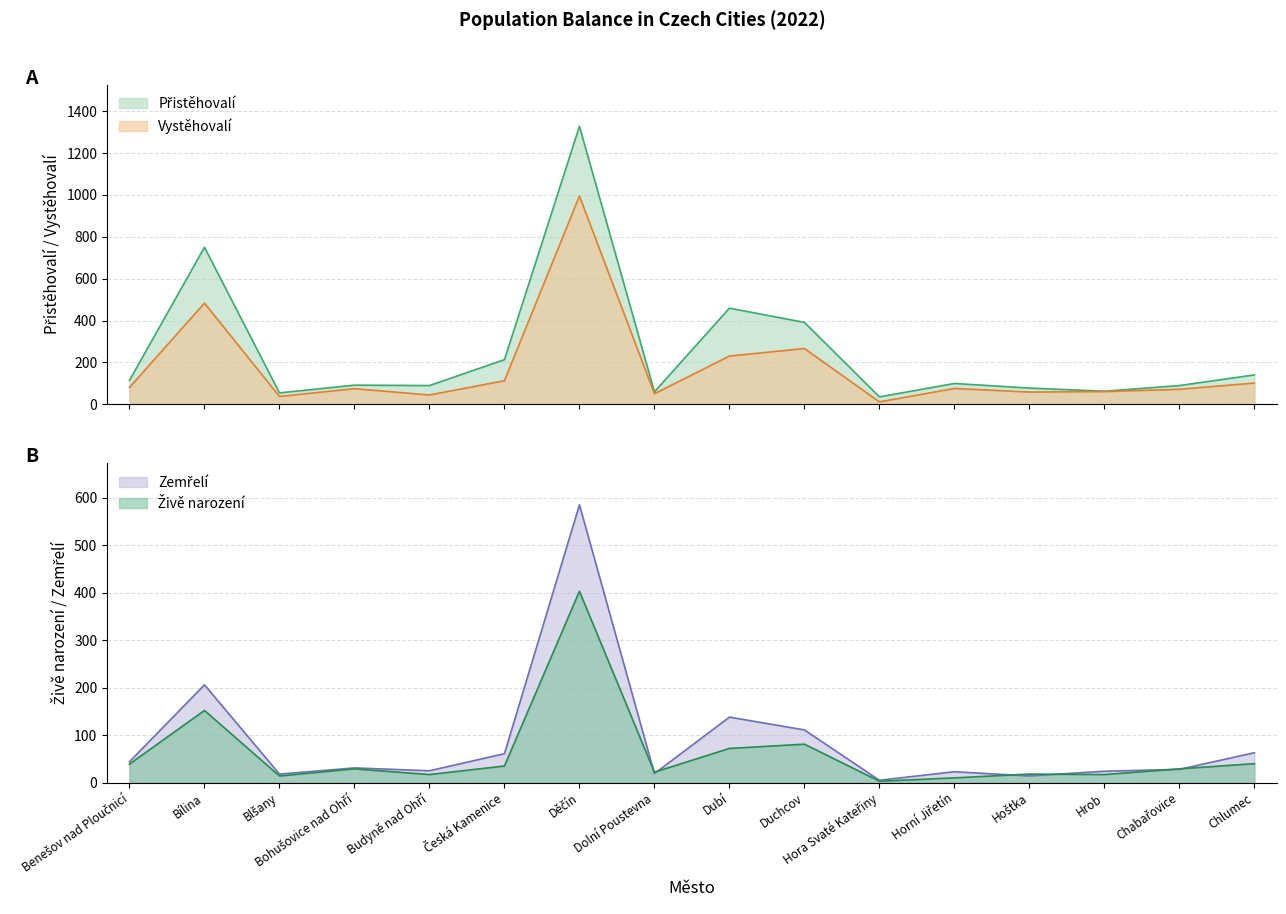

What is the difference between the maximum and minimum values in the Vystěhovalí series?

984